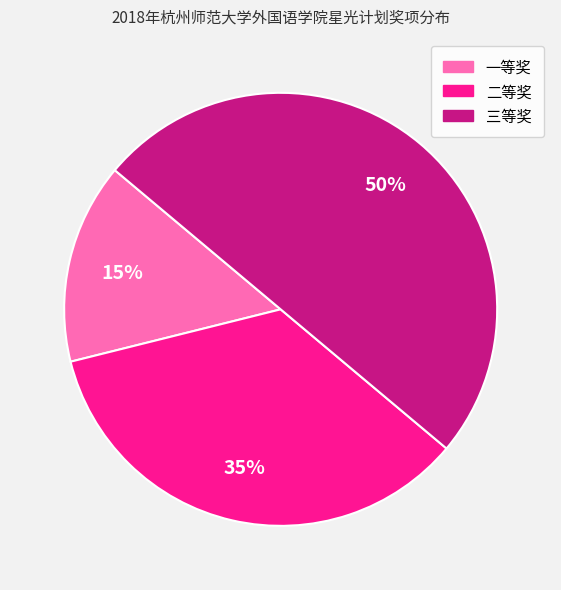

To the nearest percent, what is the difference between the 三等奖 and 一等奖 slice percentages?

35%